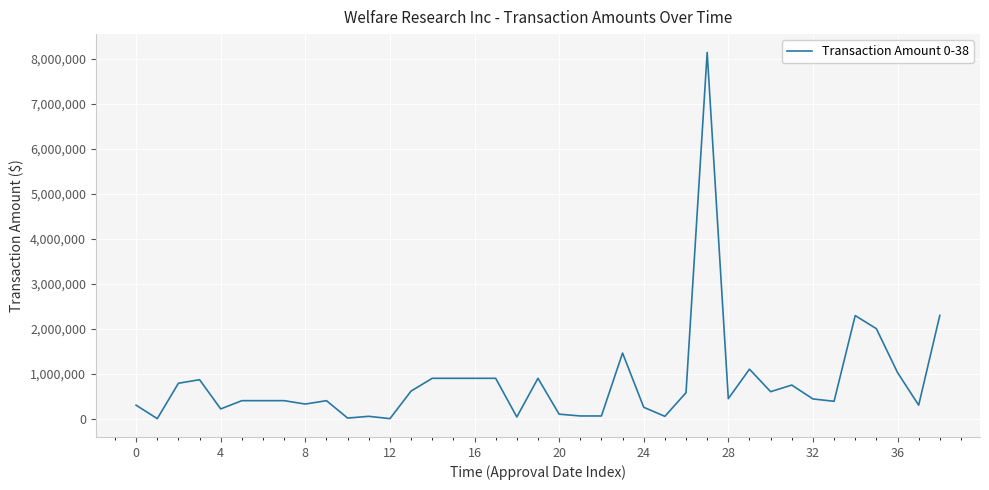

What is the greatest value displayed?

8141592.0